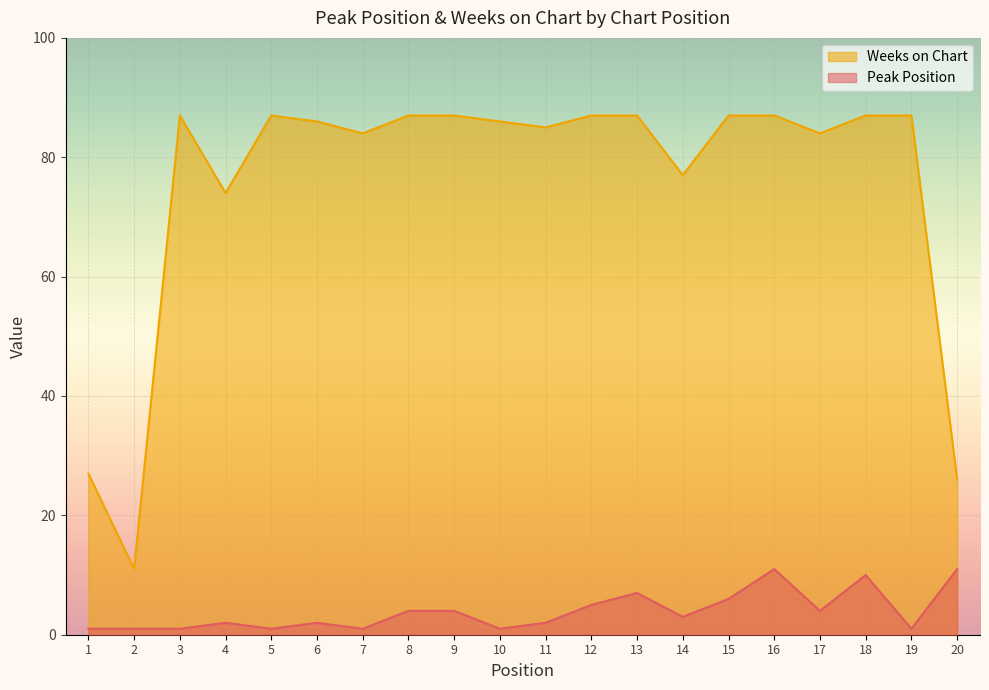

True or false: Peak Position has more than 0 interior local peaks.

True